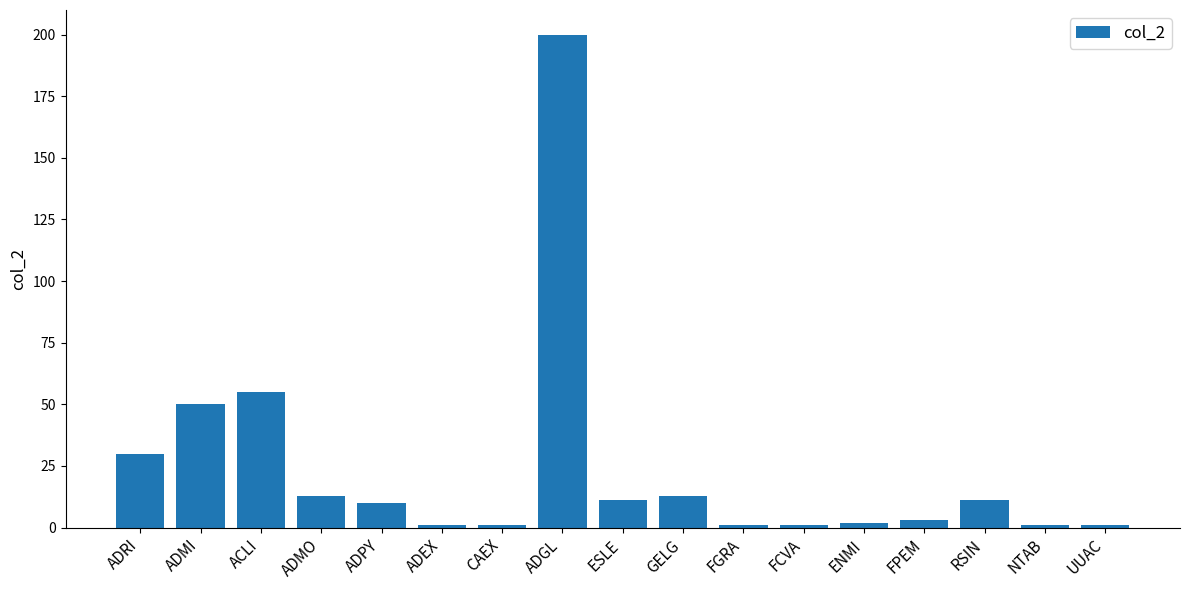

What is the sum of the values at RSIN and ADEX?

12